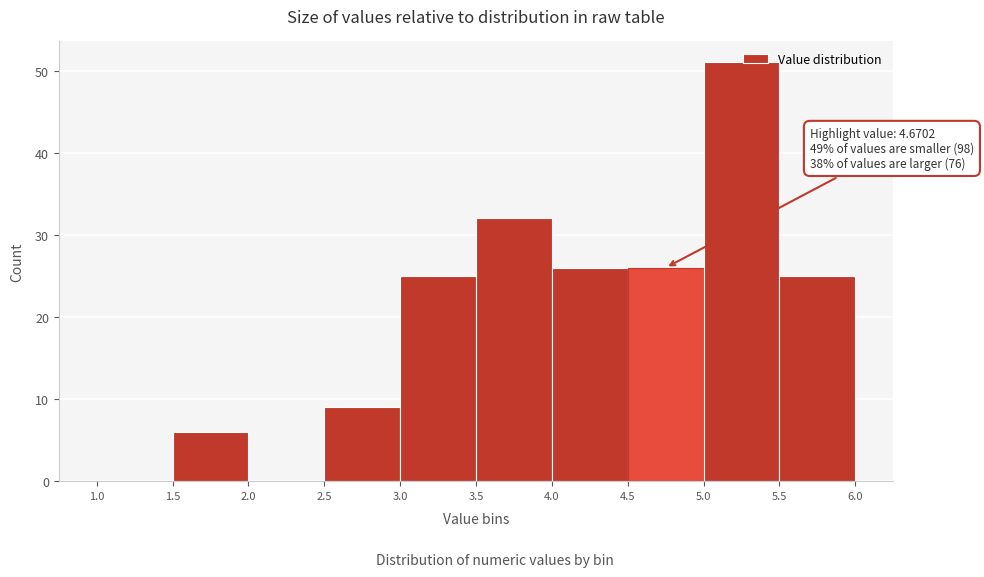

Which range on the x-axis has the tallest bar?

5.0 to 5.5